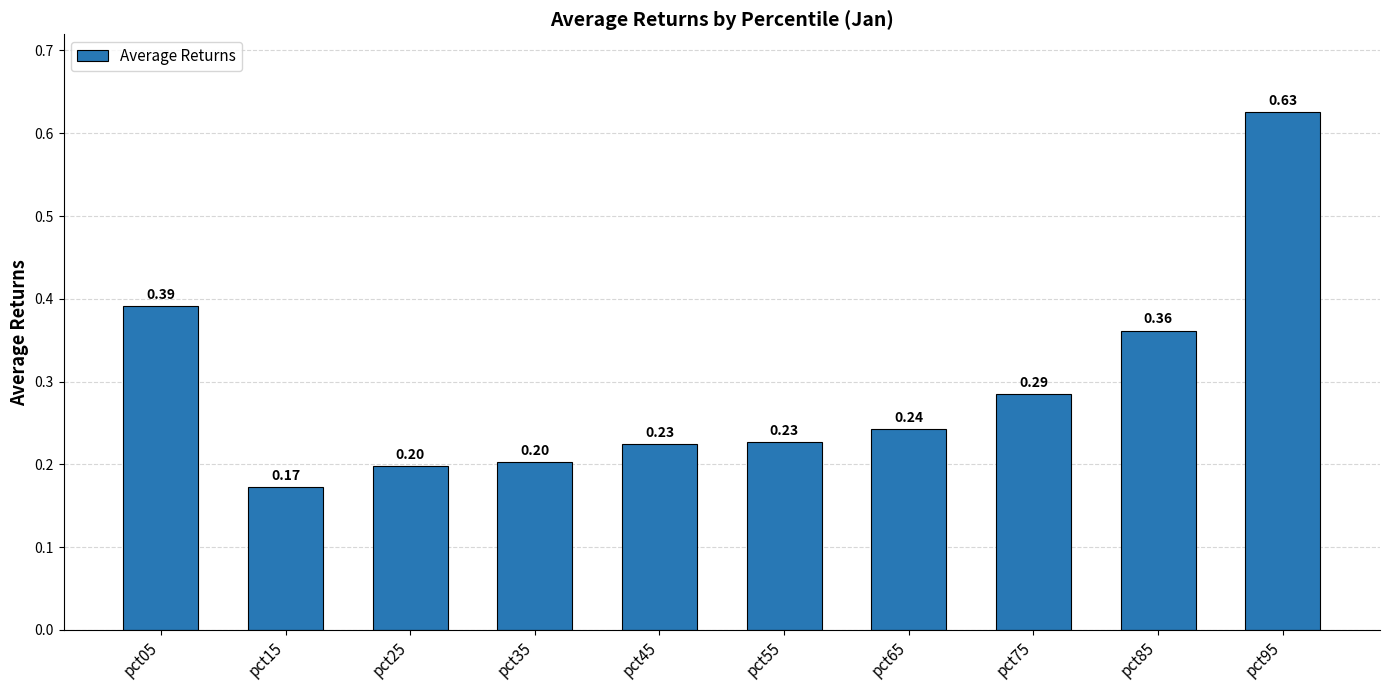

Does the chart contain stacked bars?

No